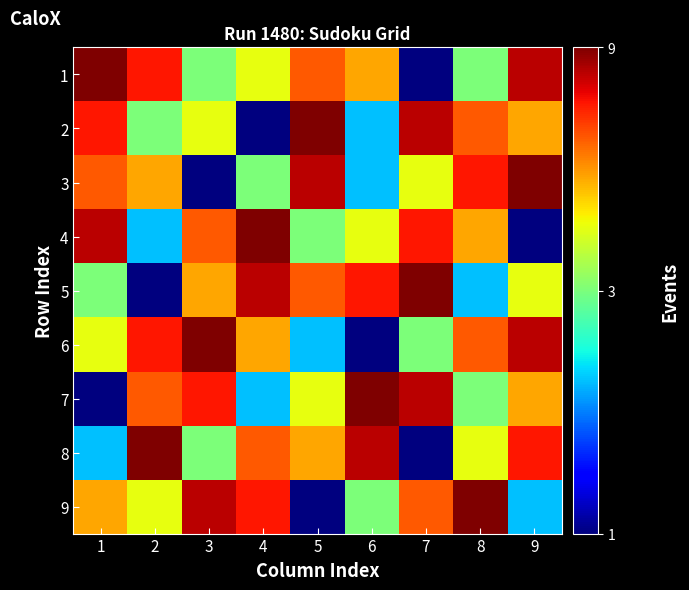

Reading left to right, extract all data points from this chart.

1: 1=9	2=7	3=3	4=4	5=6	6=5	7=1	8=3	9=8
2: 1=7	2=3	3=4	4=1	5=9	6=2	7=8	8=6	9=5
3: 1=6	2=5	3=1	4=3	5=8	6=2	7=4	8=7	9=9
4: 1=8	2=2	3=6	4=9	5=3	6=4	7=7	8=5	9=1
5: 1=3	2=1	3=5	4=8	5=6	6=7	7=9	8=2	9=4
6: 1=4	2=7	3=9	4=5	5=2	6=1	7=3	8=6	9=8
7: 1=1	2=6	3=7	4=2	5=4	6=9	7=8	8=3	9=5
8: 1=2	2=9	3=3	4=6	5=5	6=8	7=1	8=4	9=7
9: 1=5	2=4	3=8	4=7	5=1	6=3	7=6	8=9	9=2